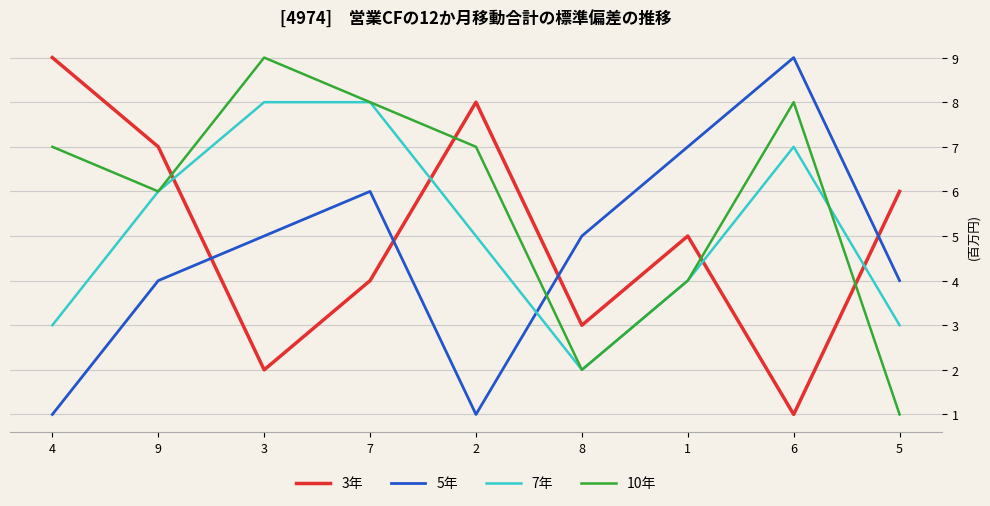

Between 4 and 1, which series saw the biggest shift?

5年